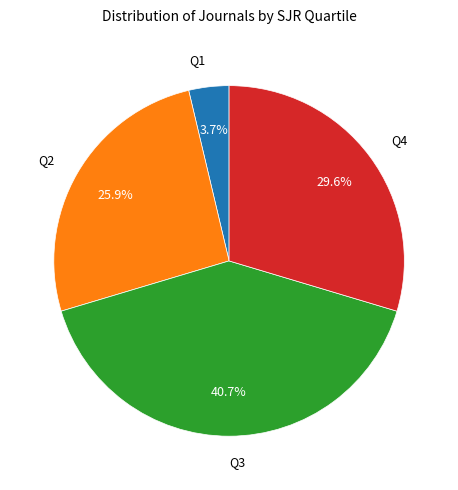

Is there any slice that represents more than half of the pie?

No